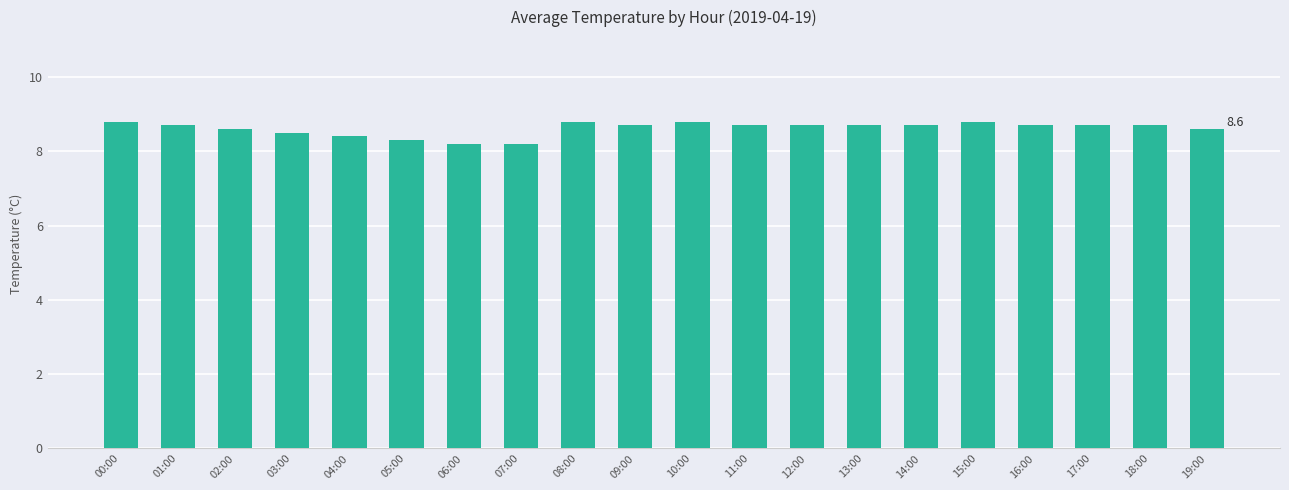

Is it true that the value at 03:00 is 3.6?

False